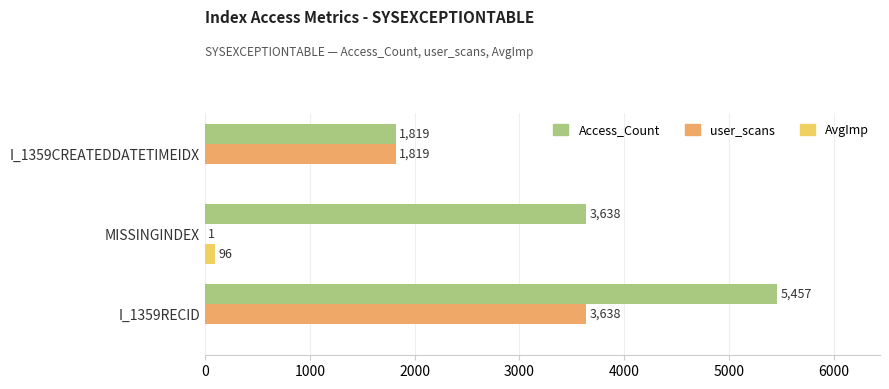

Count the user_scans values in the range 1 to 3638.

3